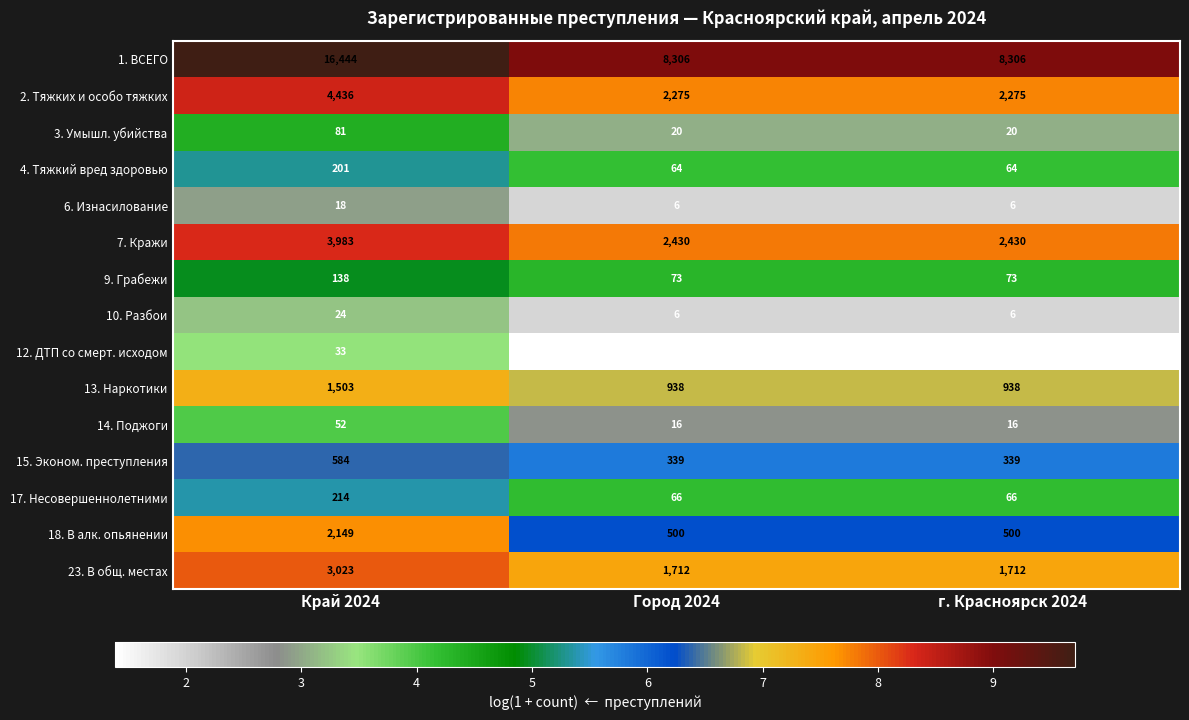

What is the difference between the maximum and minimum values in the 23. В общ. местах series?

1311